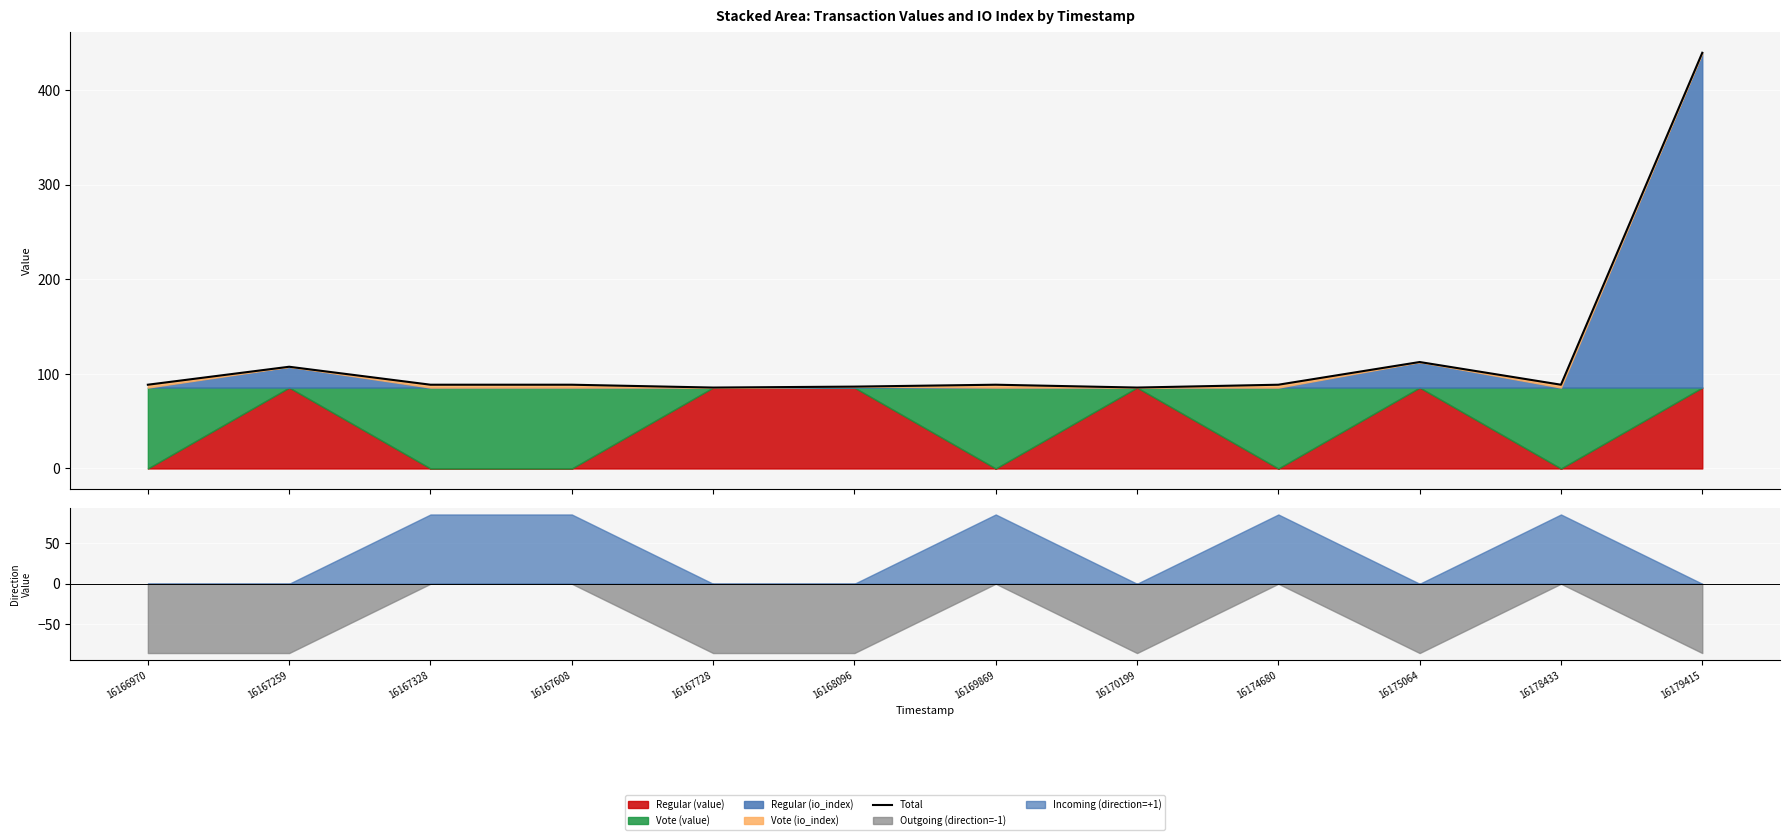

How many lines are shown in the chart?

1